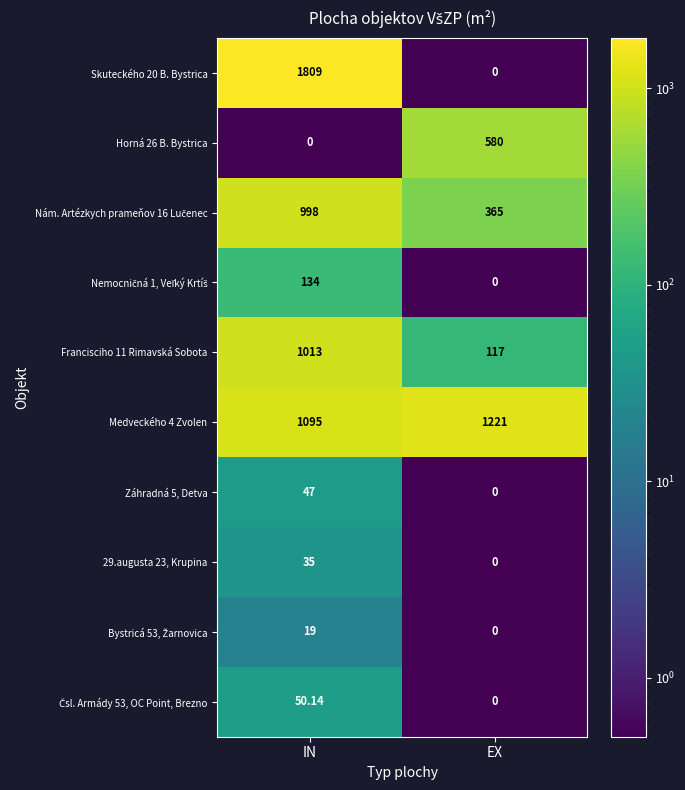

Rank the categories by Medveckého 4 Zvolen value from lowest to highest.

IN, EX